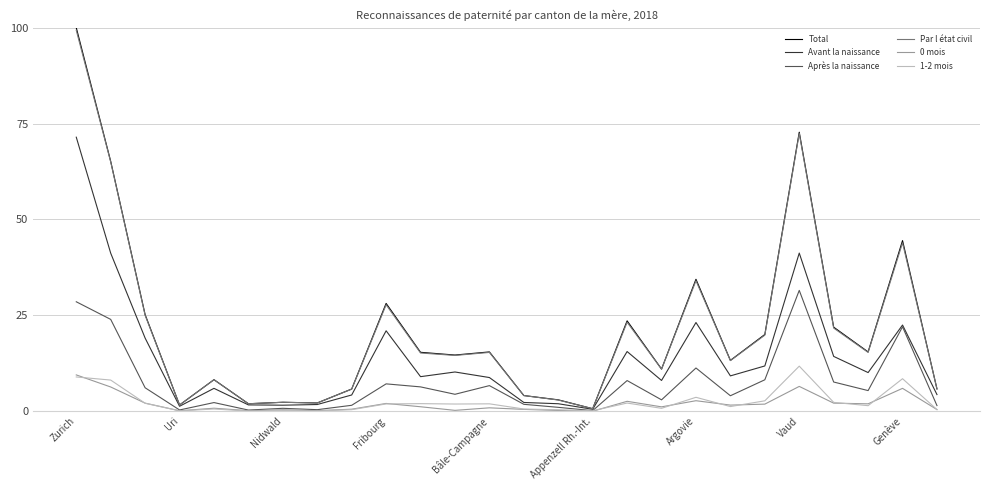

What is the maximum value shown in the chart?

100.0